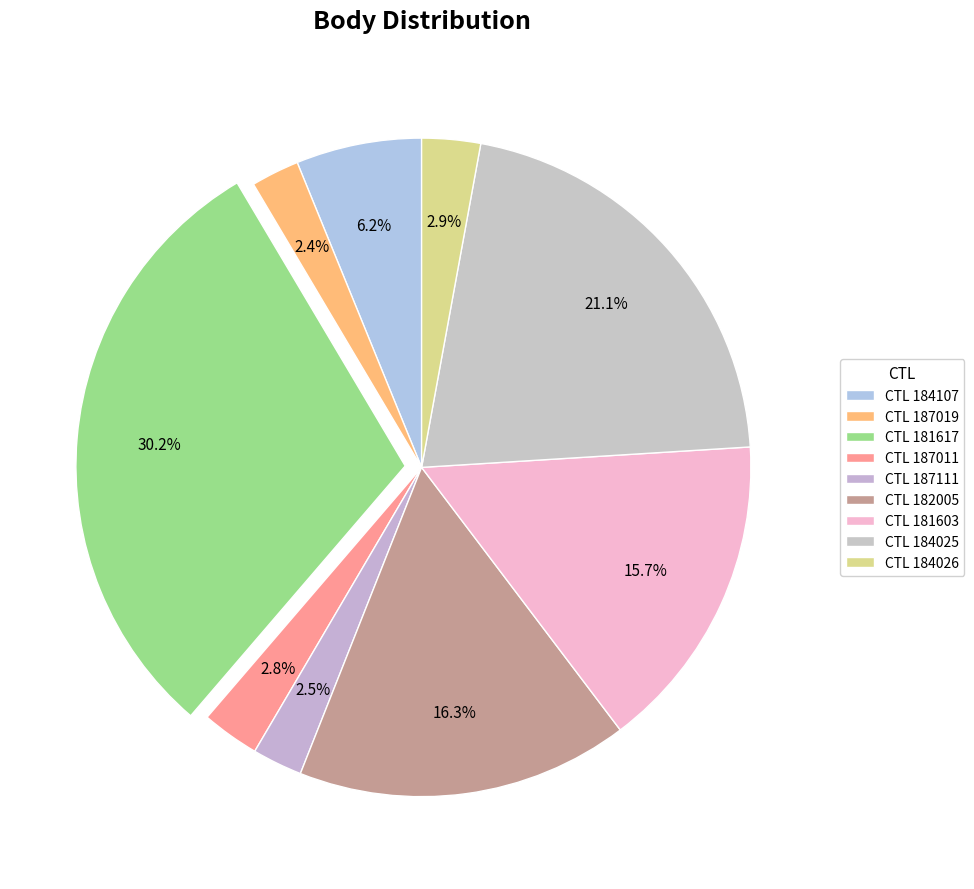

How many segments does this pie chart have?

9